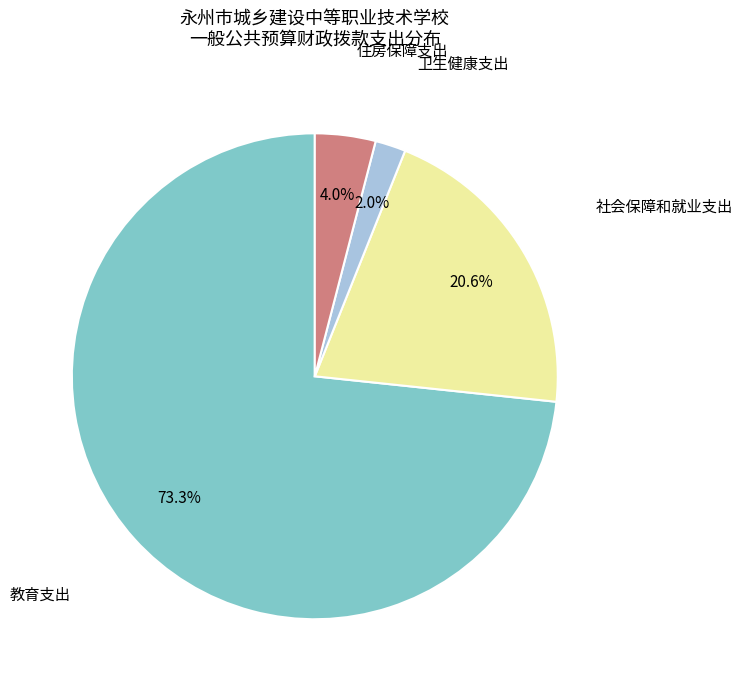

Is there a majority slice in this chart?

Yes